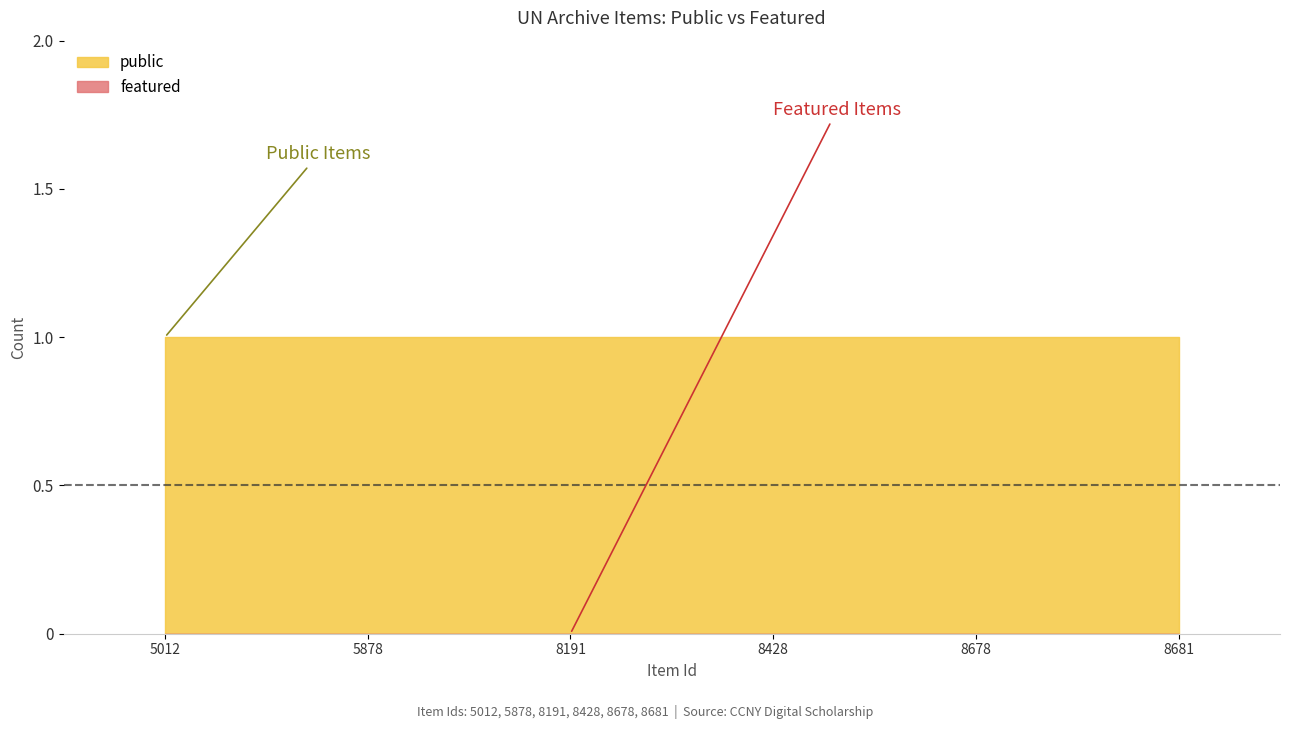

List the series in order of their peak value, lowest first.

featured, public